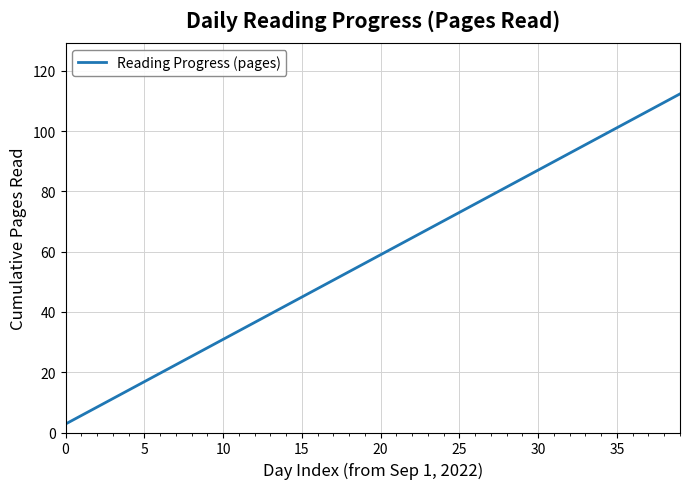

What is the minimum value shown in the chart?

2.8